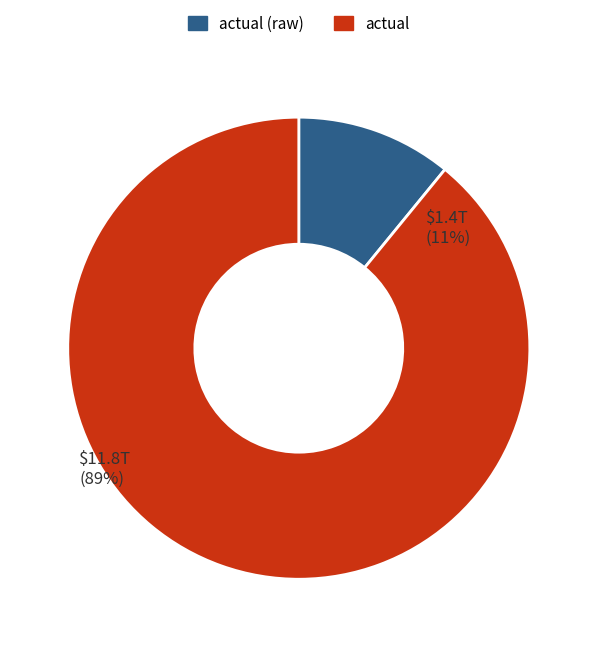

Does any single category account for the majority?

Yes